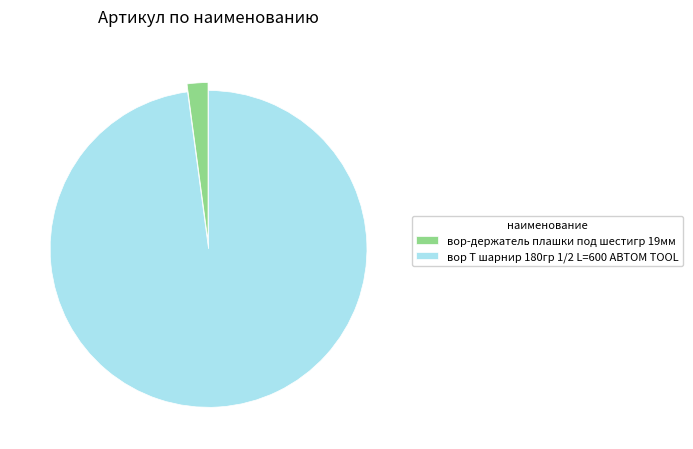

True or false: вор Т шарнир 180гр 1/2 L=600 АВТОМ TOOL accounts for 90% of the total.

False